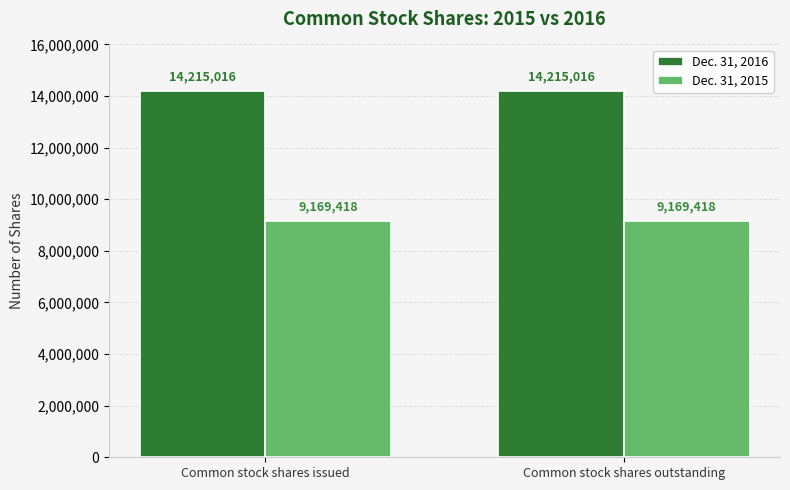

The Dec. 31, 2016 series shows 14215016 at Common stock shares issued. True or false?

True